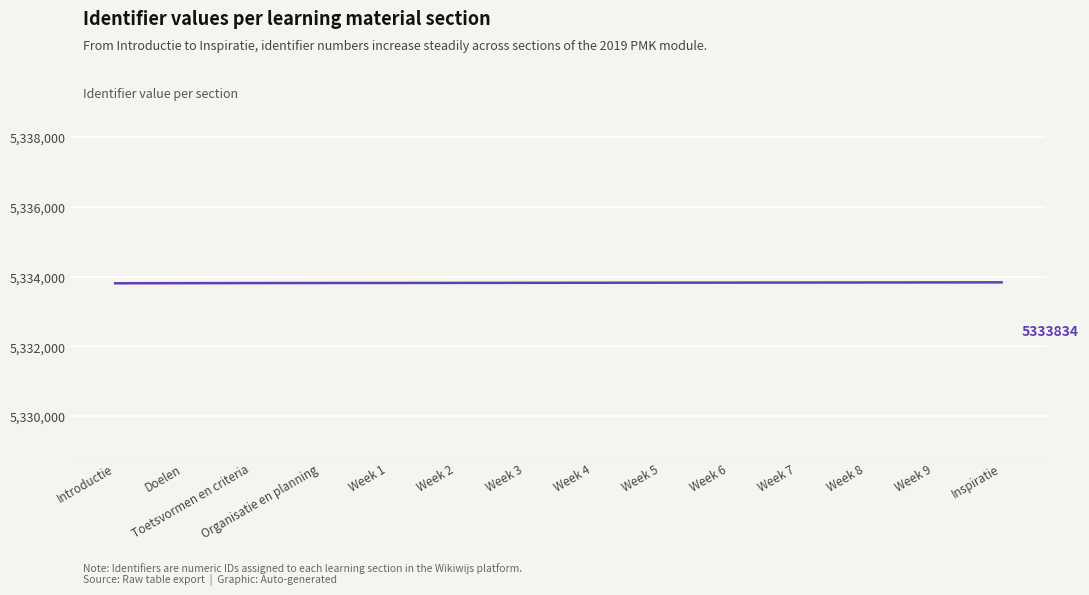

What is the smallest value displayed?

5333807